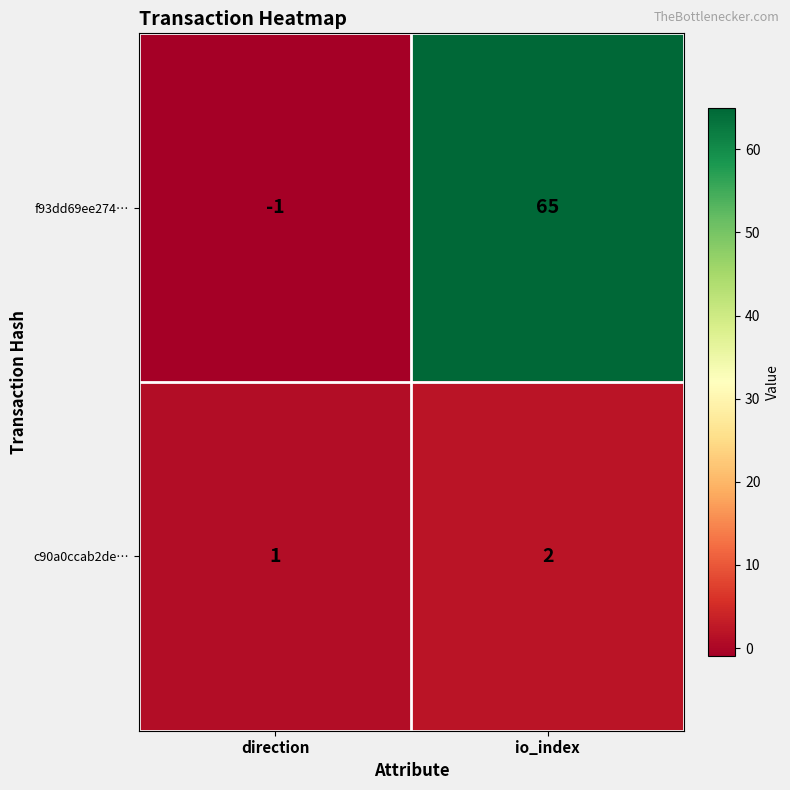

What is the difference between the f93dd69ee274… values at direction and io_index?

66